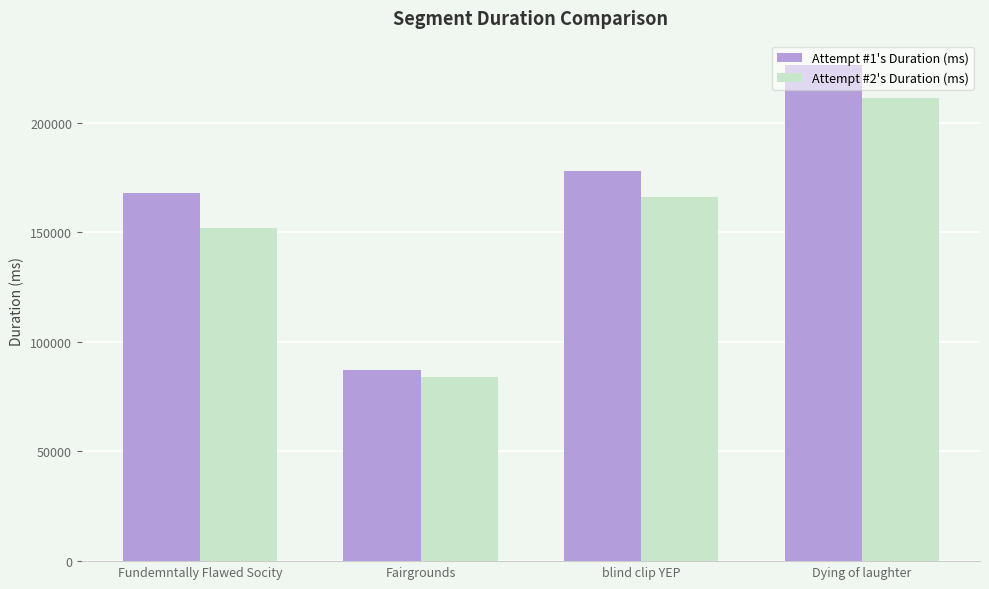

What position from the right is blind clip YEP?

2